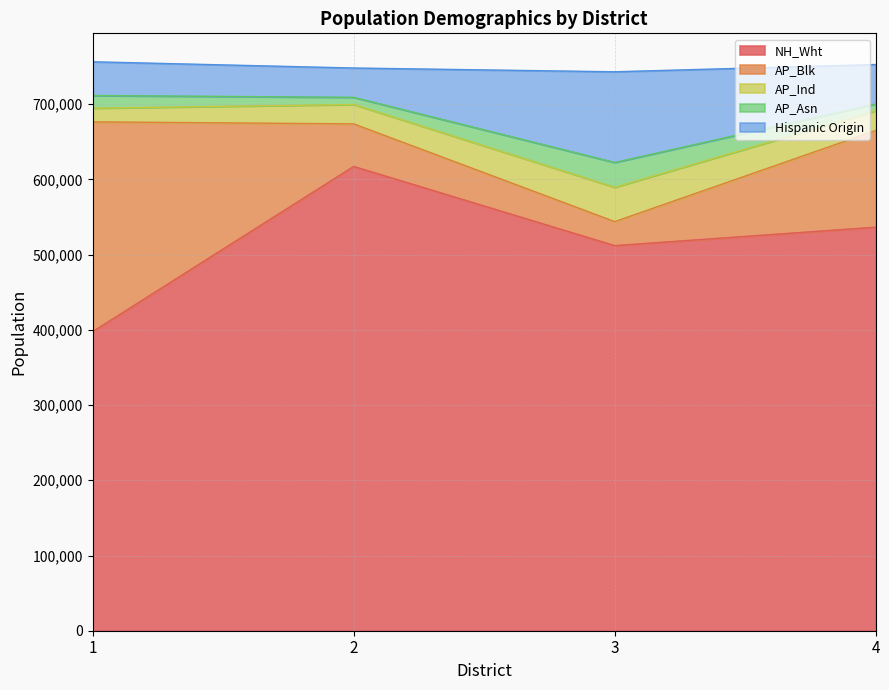

In Hispanic Origin, how many points are higher than both neighbors (excluding endpoints)?

1